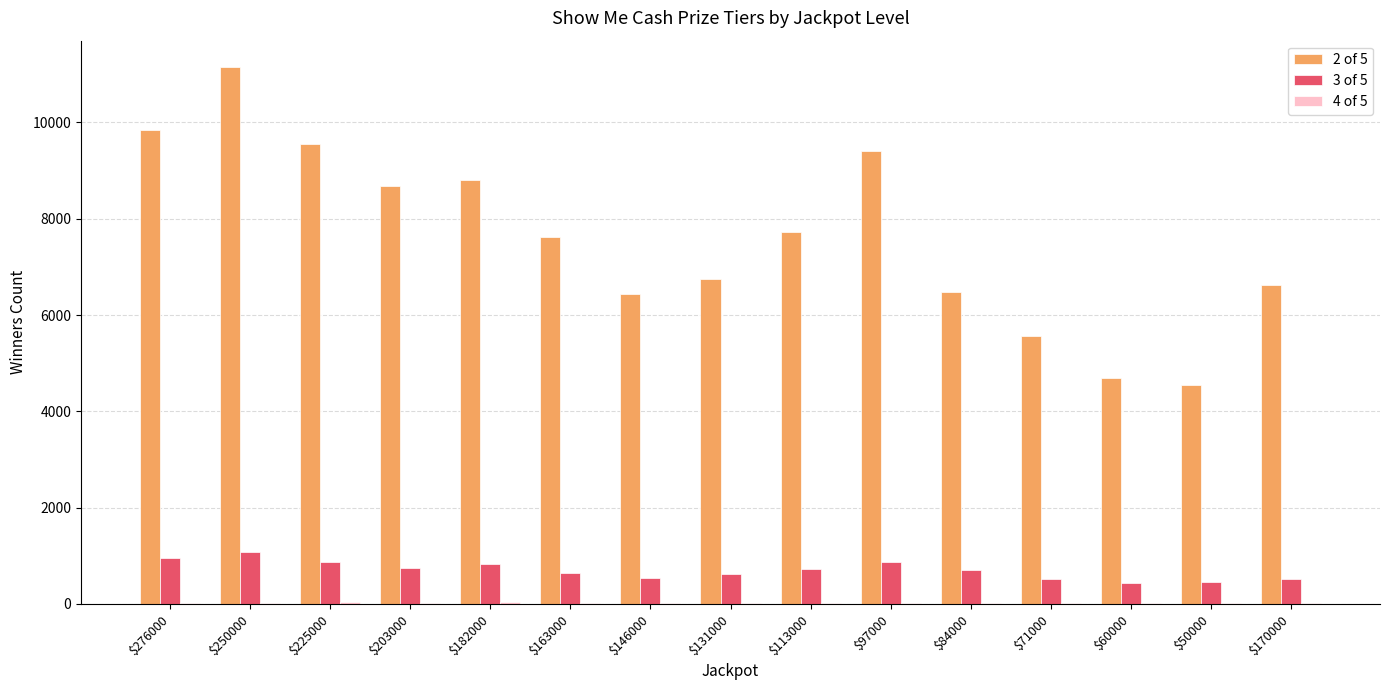

At which category is the sum across all series the highest?

$250000